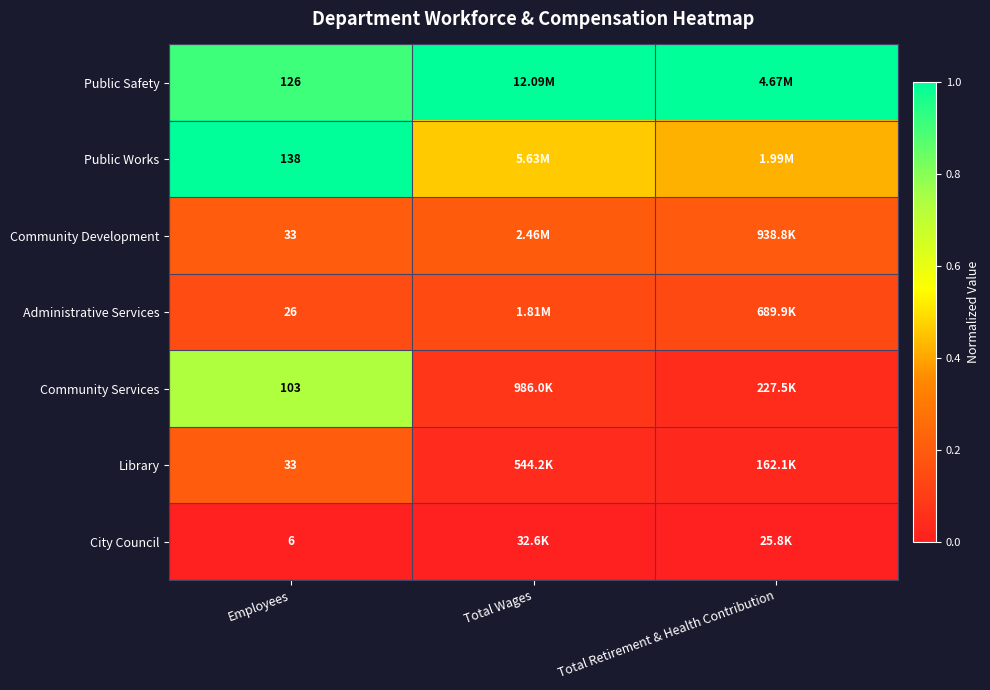

The Library series shows 0.3 at Employees. True or false?

False